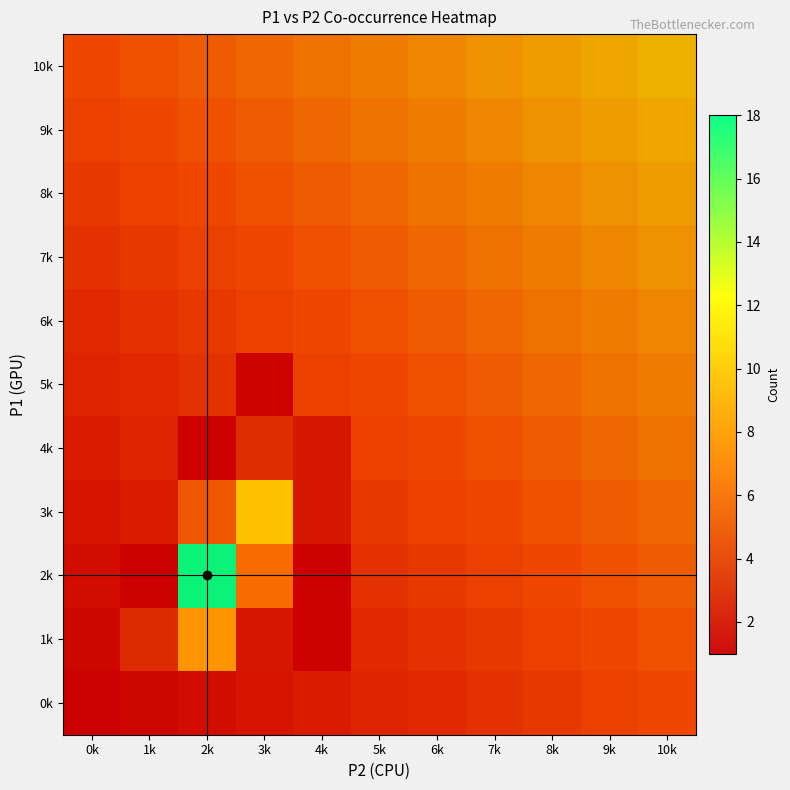

Which has a higher value, 7k or 10k?

7k